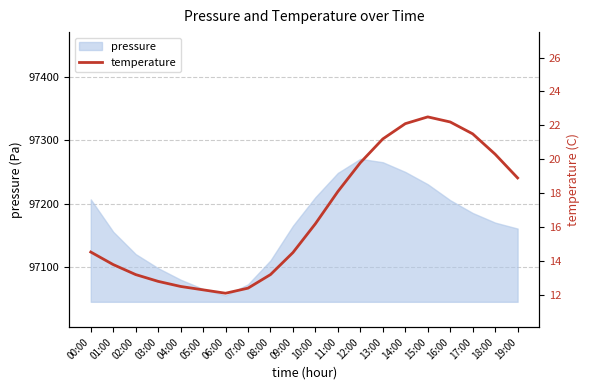

Reading left to right, extract all data points from this chart.

14.5	13.8	13.2	12.8	12.5	12.3	12.1	12.4	13.2	14.5	16.2	18.1	19.8	21.2	22.1	22.5	22.2	21.5	20.3	18.9